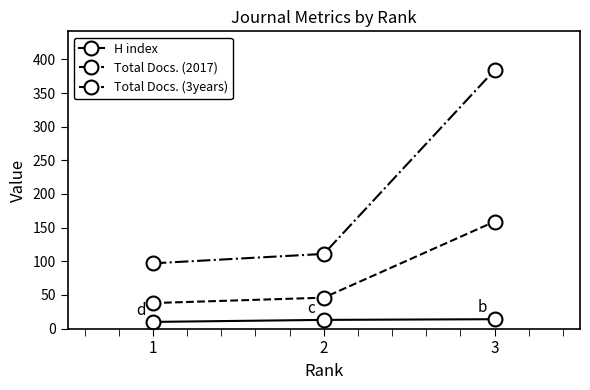

What is the difference between the Total Docs. (2017) values at 2 and 3?

113